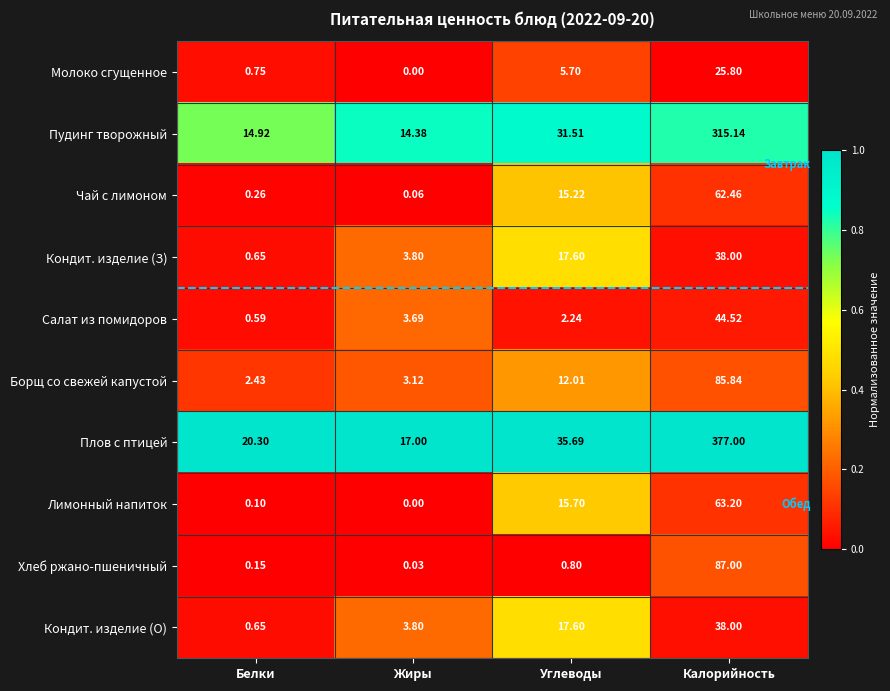

Which series changed the most between Жиры and Калорийность?

Плов с птицей